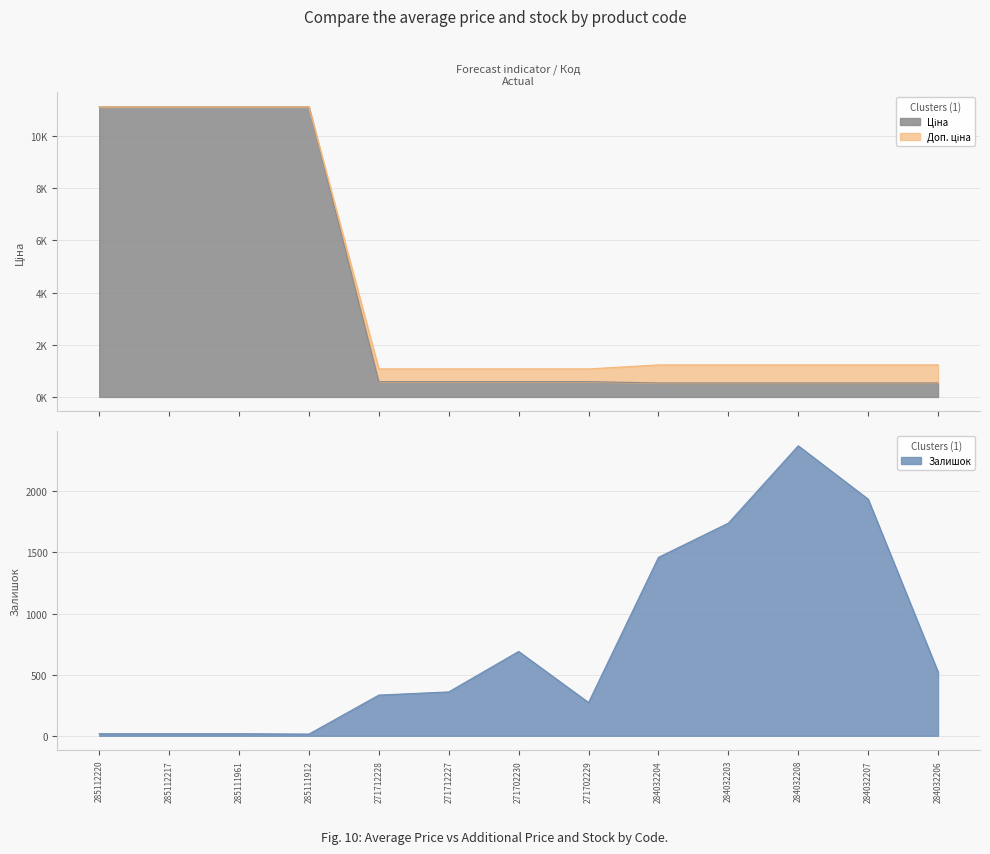

What is the lowest value of the Залишок series?

14